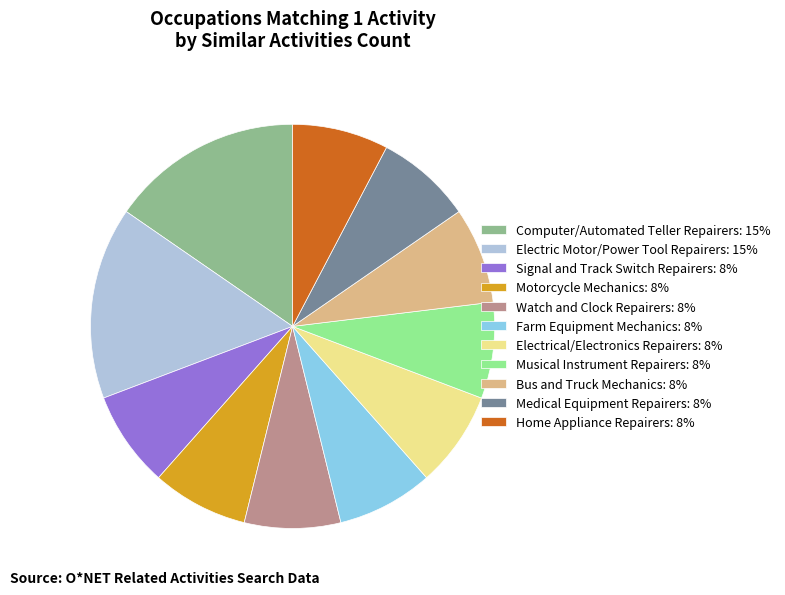

How many segments does this pie chart have?

11